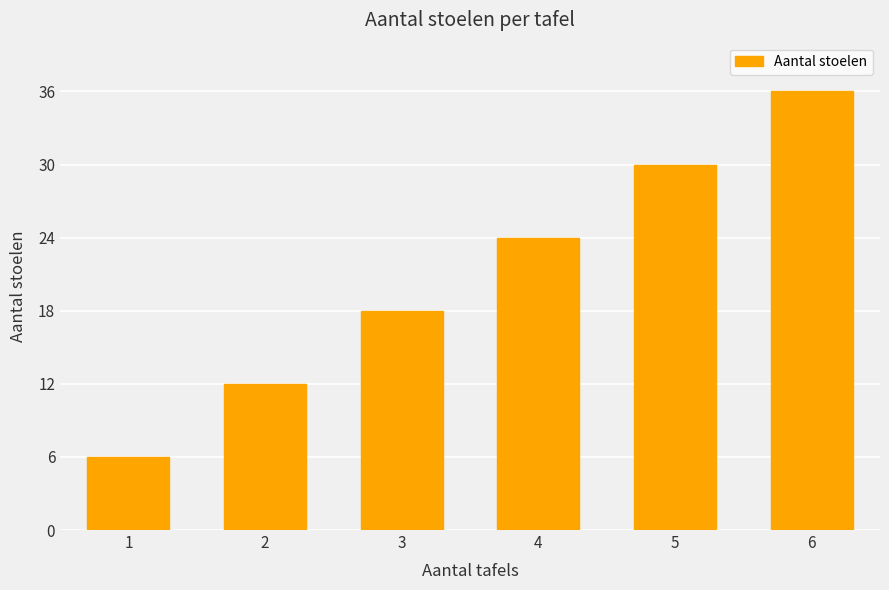

Count the values in the range 12 to 30.

4